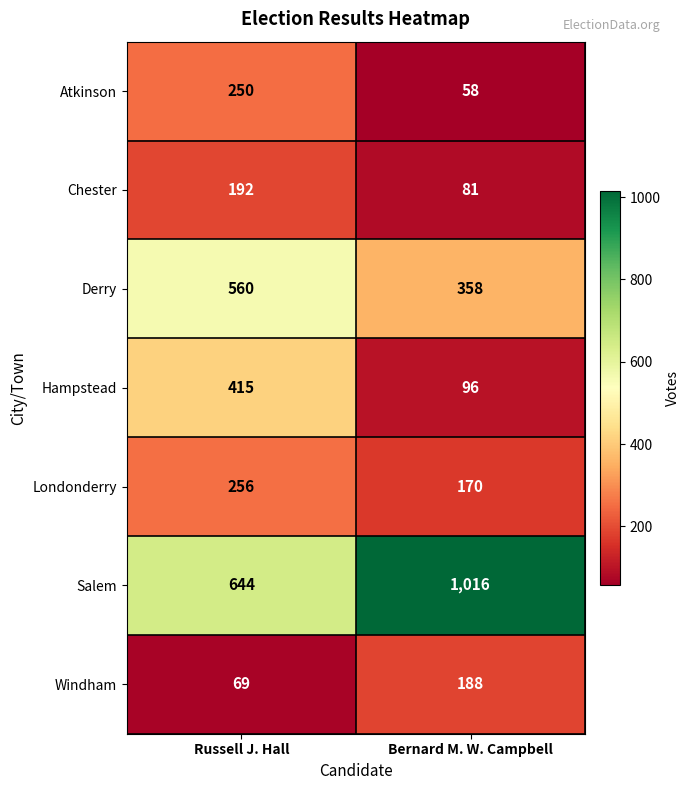

What is the sum of all Atkinson values?

308